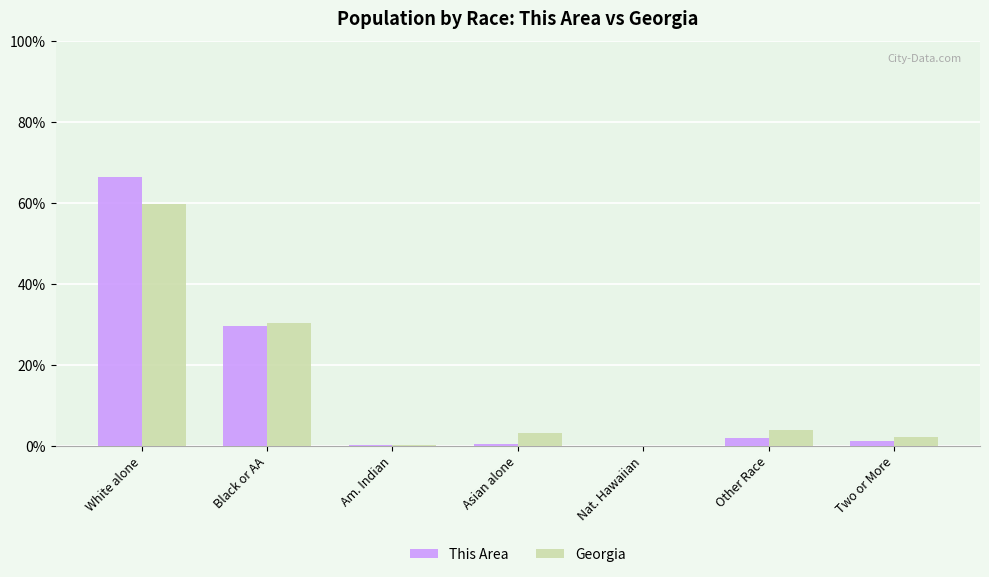

What is the approximate value of This Area at Black or AA?

29.6